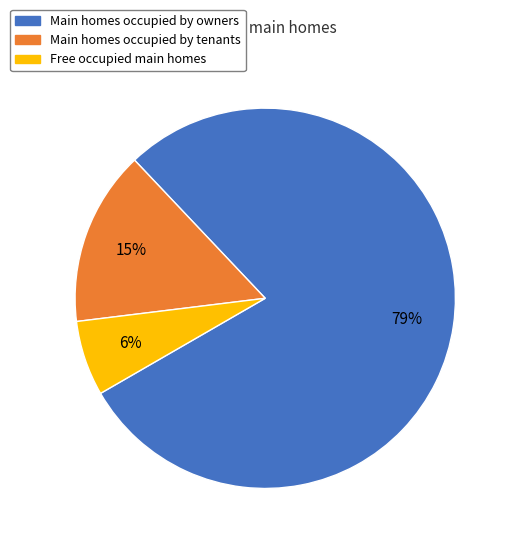

Rank the categories by value from highest to lowest.

Main homes occupied by owners, Main homes occupied by tenants, Free occupied main homes